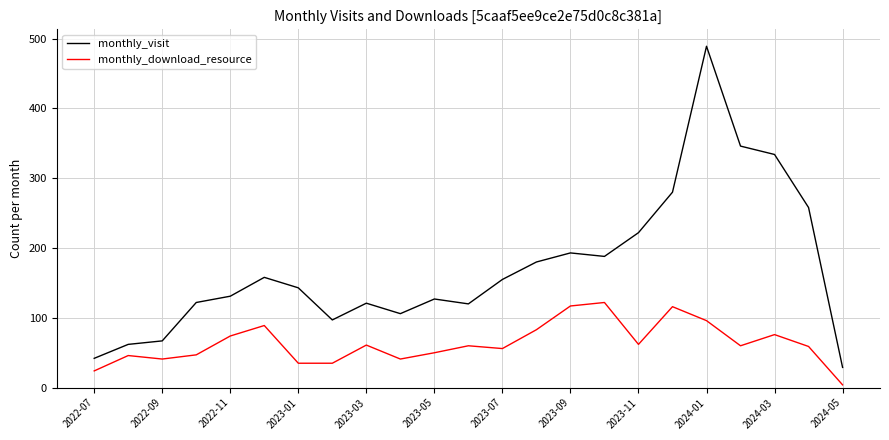

Which series has the largest range (max minus min)?

monthly_visit